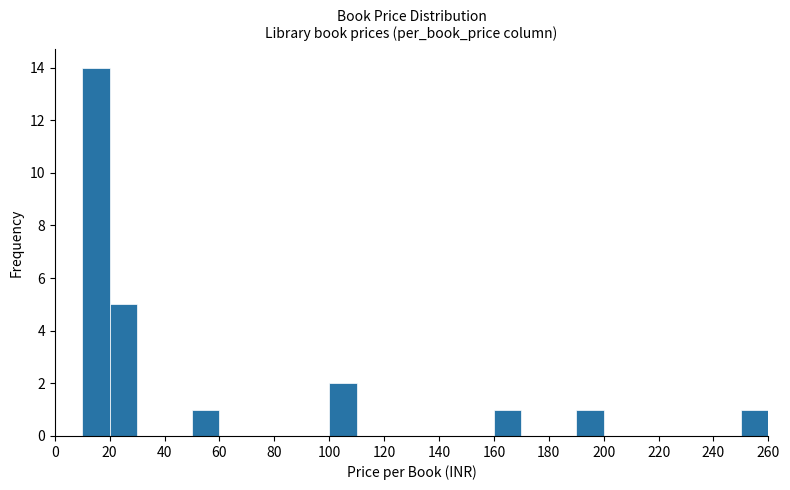

Reading left to right, list every bar in this chart as the range it spans on the x-axis followed by its height. The values are not printed on the chart, so give them approximately, as read against the axis.

0 to 10: 0
10 to 20: 14
20 to 30: 5
30 to 40: 0
40 to 50: 0
50 to 60: 1
60 to 70: 0
70 to 80: 0
80 to 90: 0
90 to 100: 0
100 to 110: 2
110 to 120: 0
120 to 130: 0
130 to 140: 0
140 to 150: 0
150 to 160: 0
160 to 170: 1
170 to 180: 0
180 to 190: 0
190 to 200: 1
200 to 210: 0
210 to 220: 0
220 to 230: 0
230 to 240: 0
240 to 250: 0
250 to 260: 1